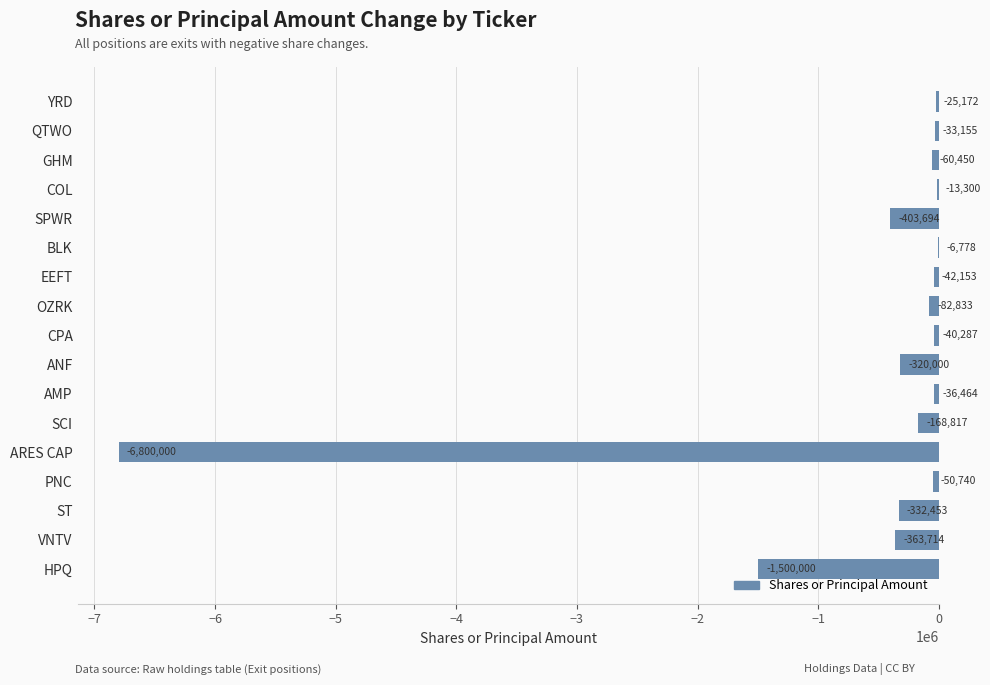

What is the average value?

-604706